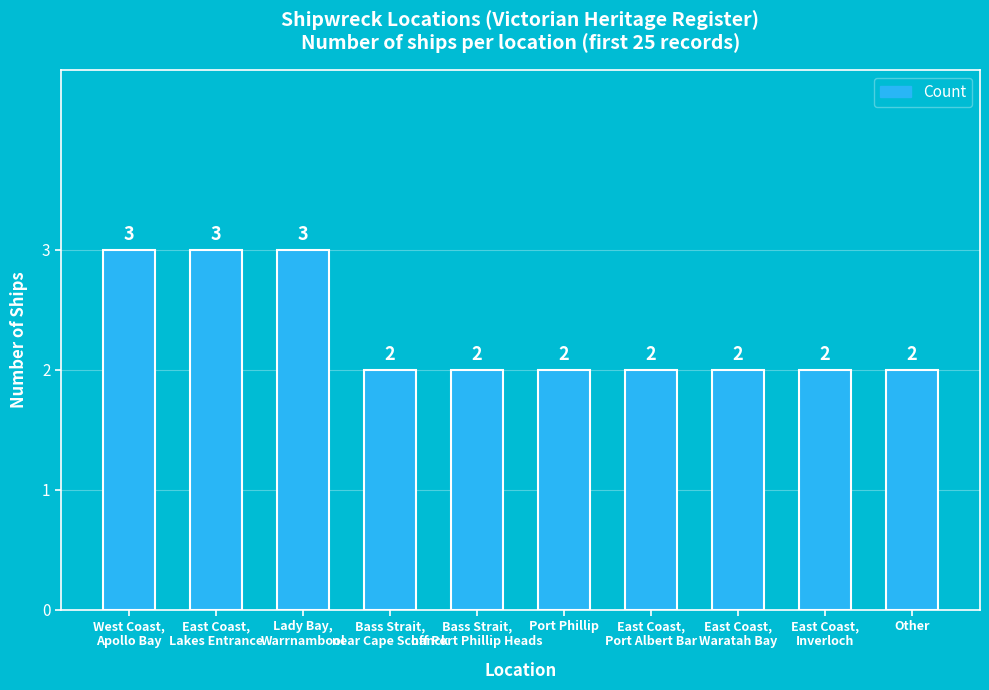

What is the difference between the maximum and minimum values?

1